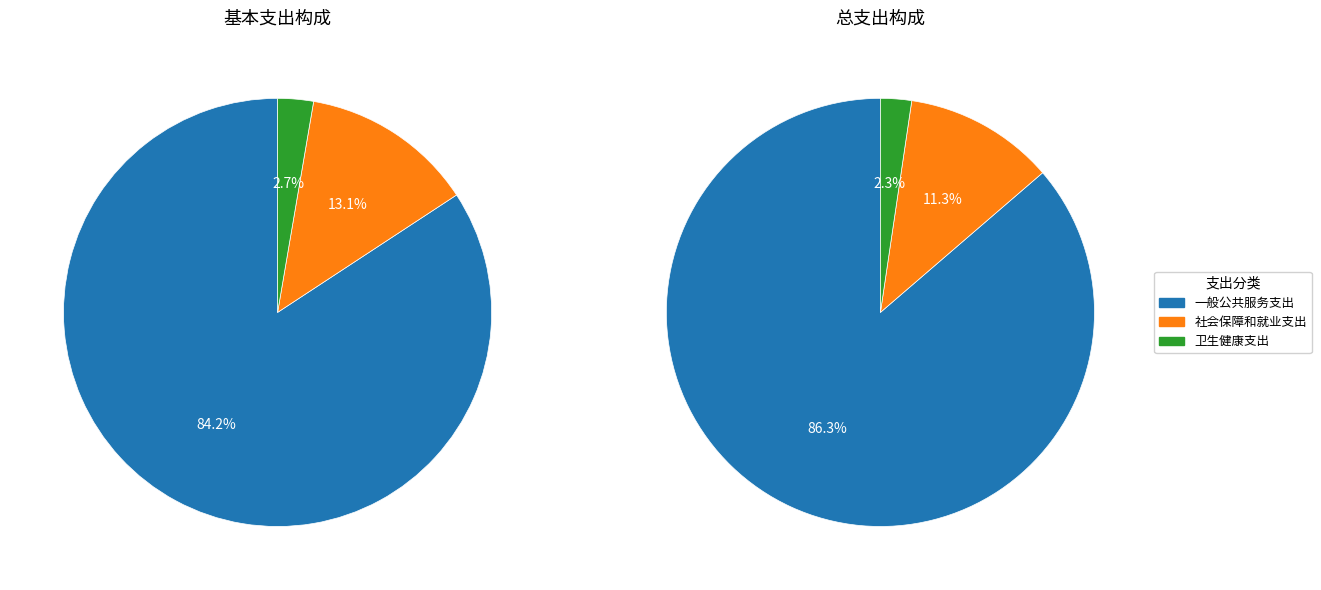

What is the largest slice in the pie chart?

一般公共服务支出